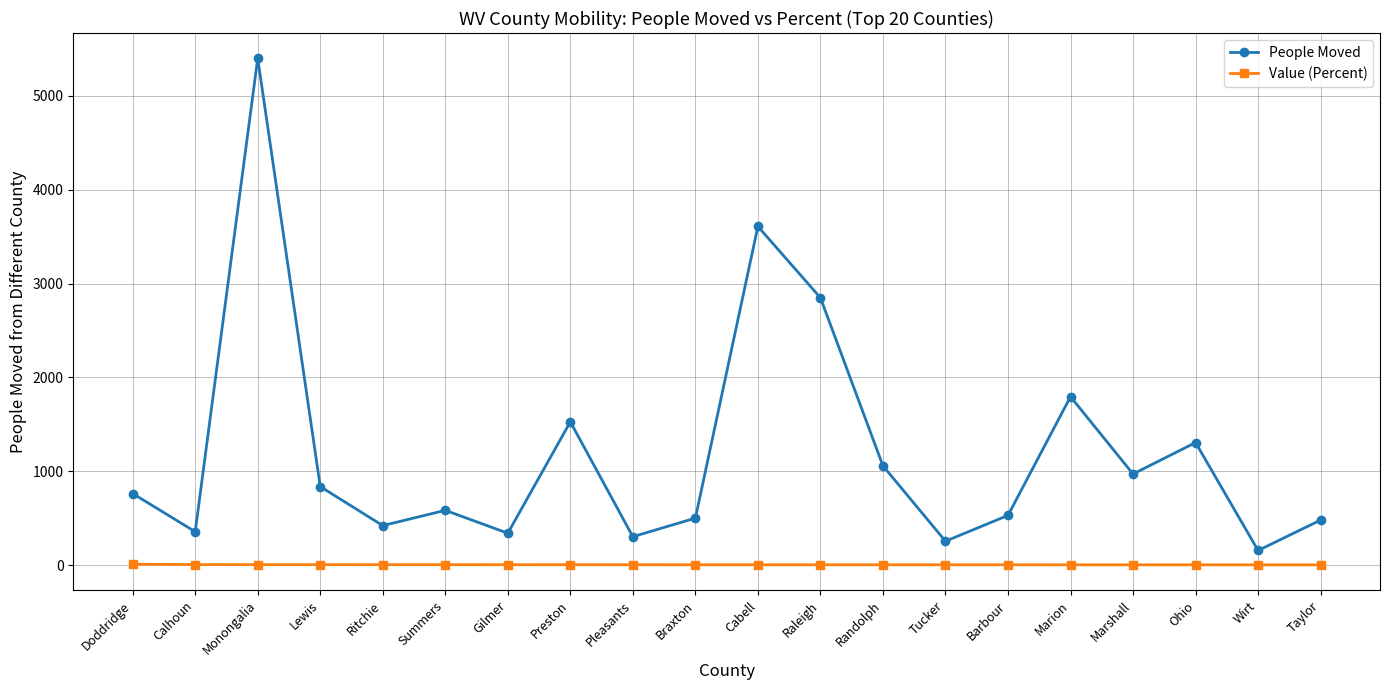

What is the sum of the Value (Percent) values at Preston and Cabell?

8.3